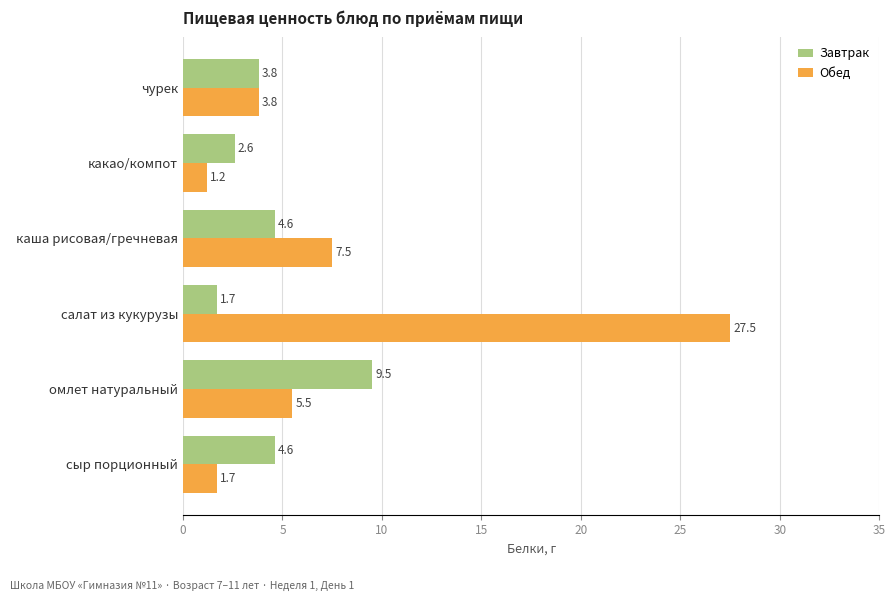

The Завтрак series shows 2.6 at какао/компот. True or false?

True